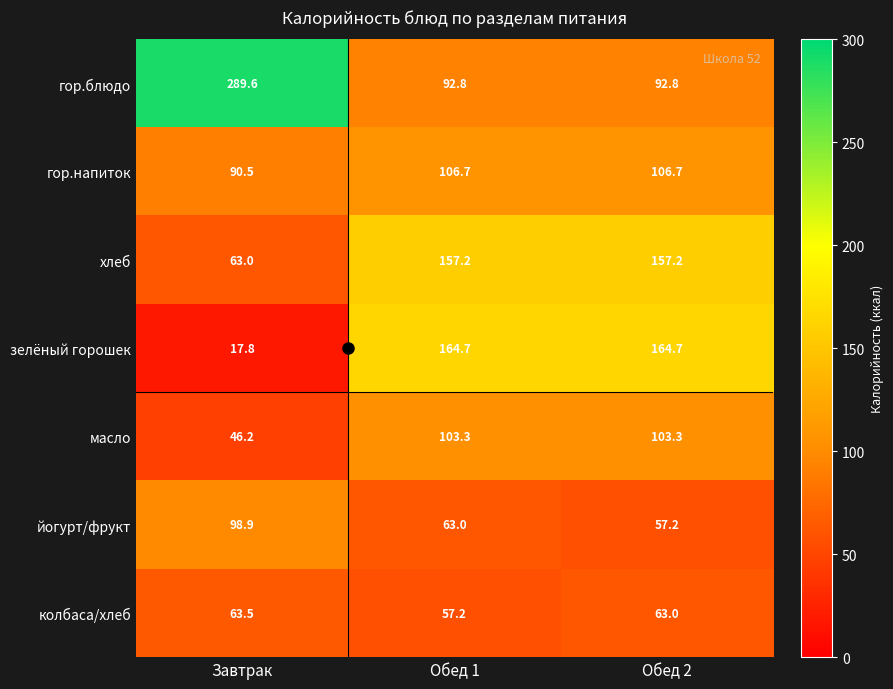

The value of колбаса/хлеб at Обед 2 is 63.0. True or false?

True